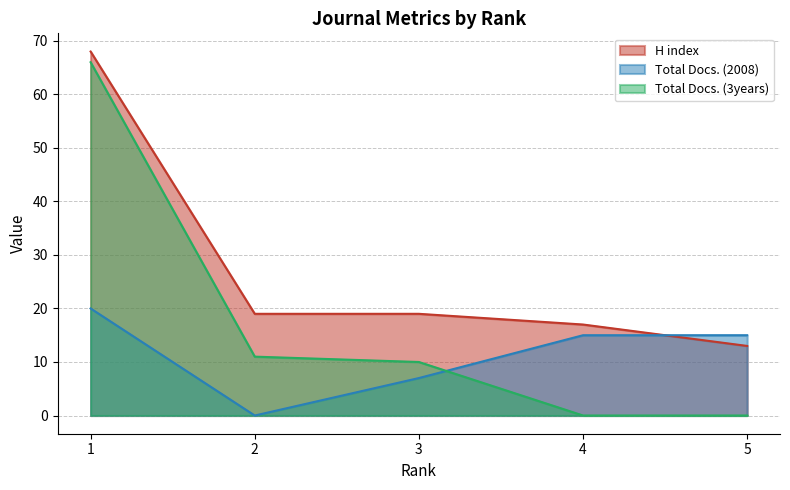

What are all the series names shown in the legend?

H index, Total Docs. (2008), Total Docs. (3years)